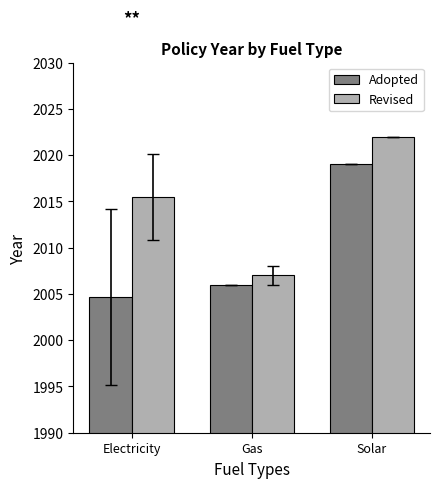

Is the value of Revised at Gas greater than the value of Adopted at Solar?

No